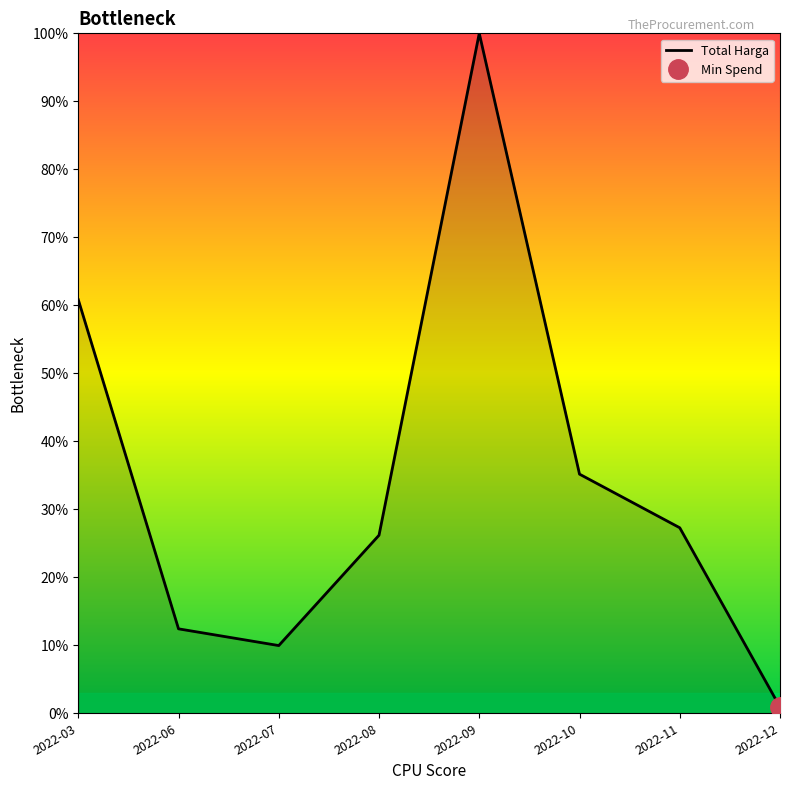

Which has a higher value, 2022-09 or 2022-03?

2022-09